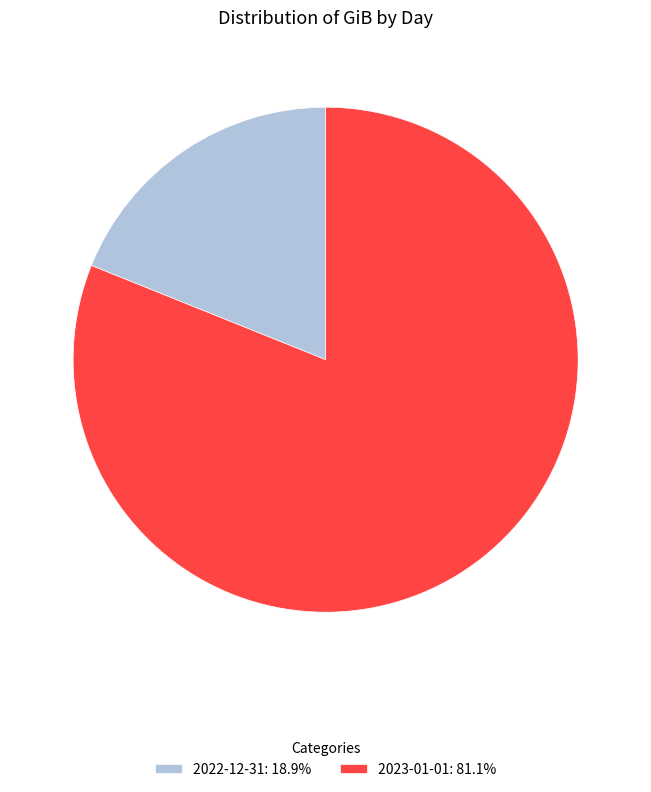

Which has a higher value, 2023-01-01 or 2022-12-31?

2023-01-01